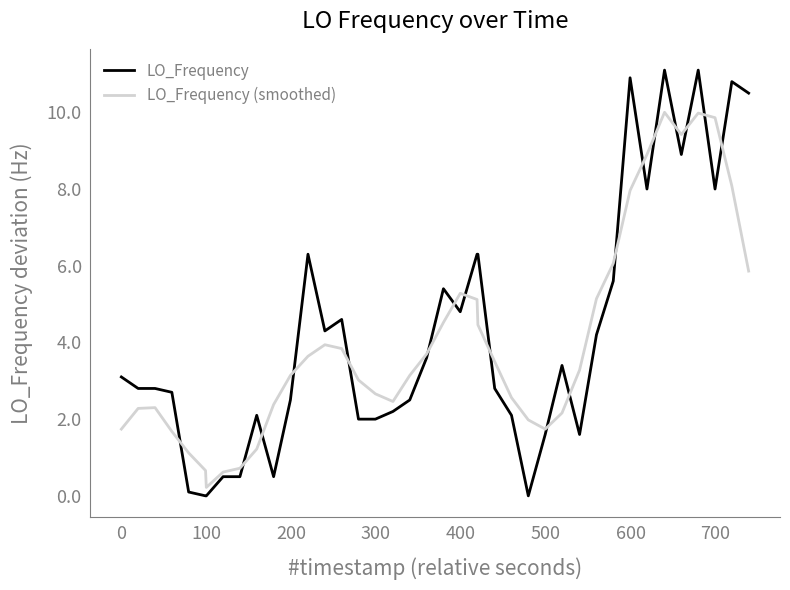

Which series ends up on top after the final intersection of LO_Frequency and LO_Frequency (smoothed)?

LO_Frequency